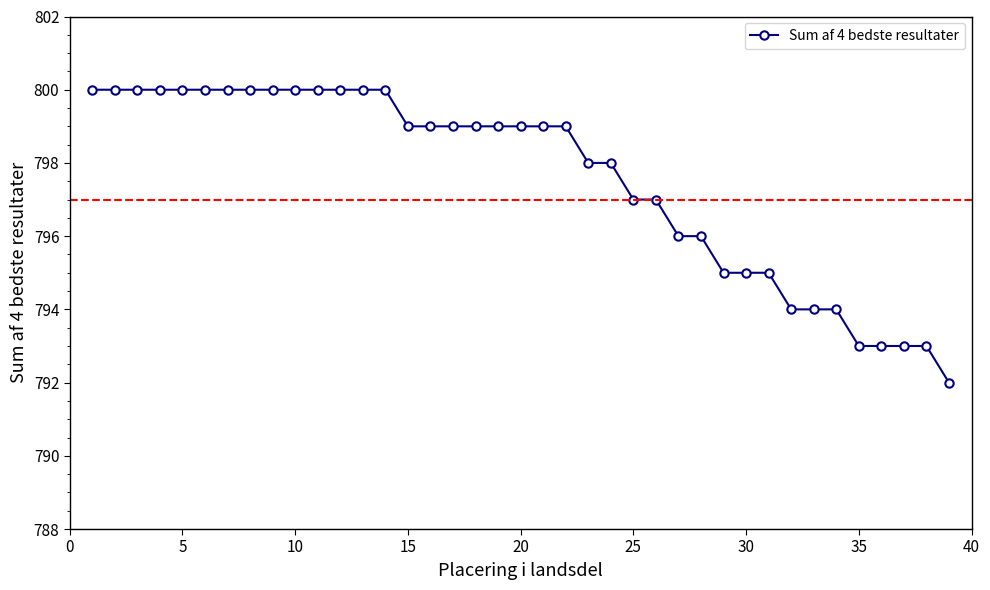

What is the minimum value shown in the chart?

792